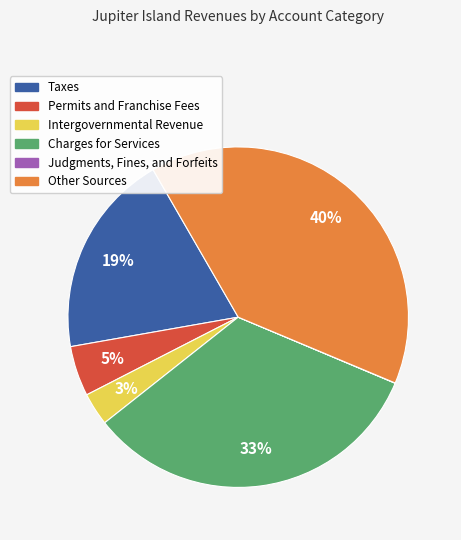

Is the sum of Intergovernmental Revenue and Other Sources greater than half?

No